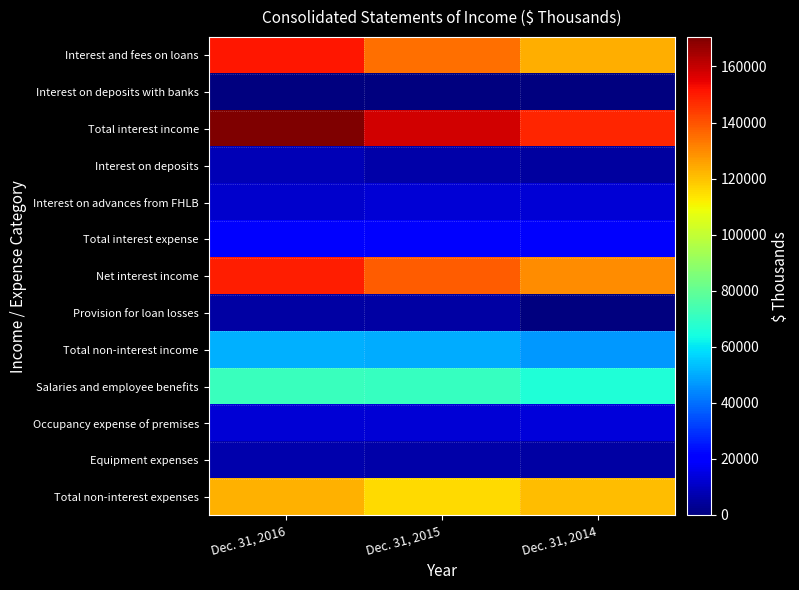

At which category does the chart reach its peak across all series?

Dec. 31, 2016